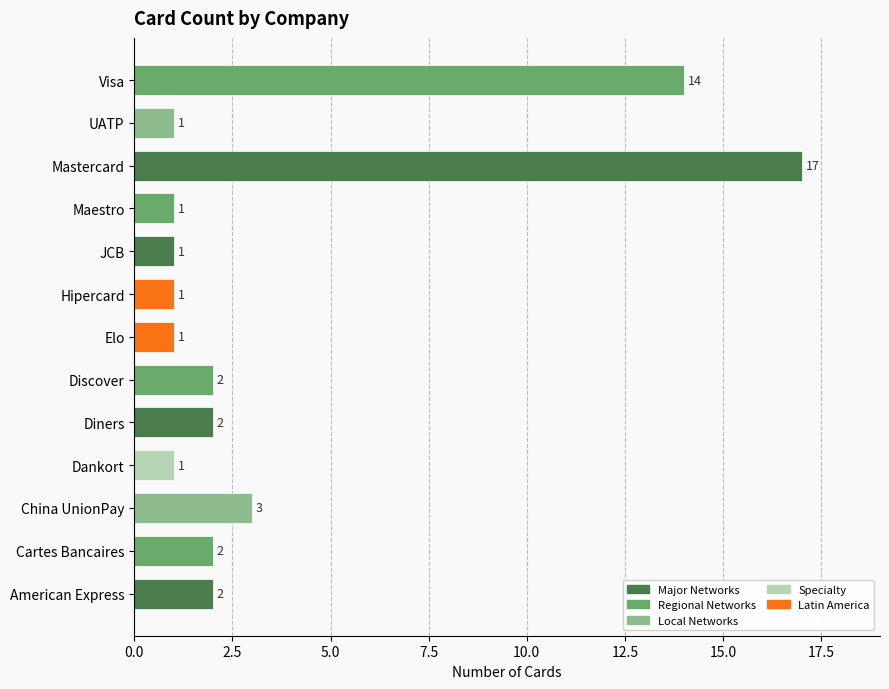

Reading bottom to top, what are all the values shown in this chart?

American Express=2	Cartes Bancaires=2	China UnionPay=3	Dankort=1	Diners=2	Discover=2	Elo=1	Hipercard=1	JCB=1	Maestro=1	Mastercard=17	UATP=1	Visa=14